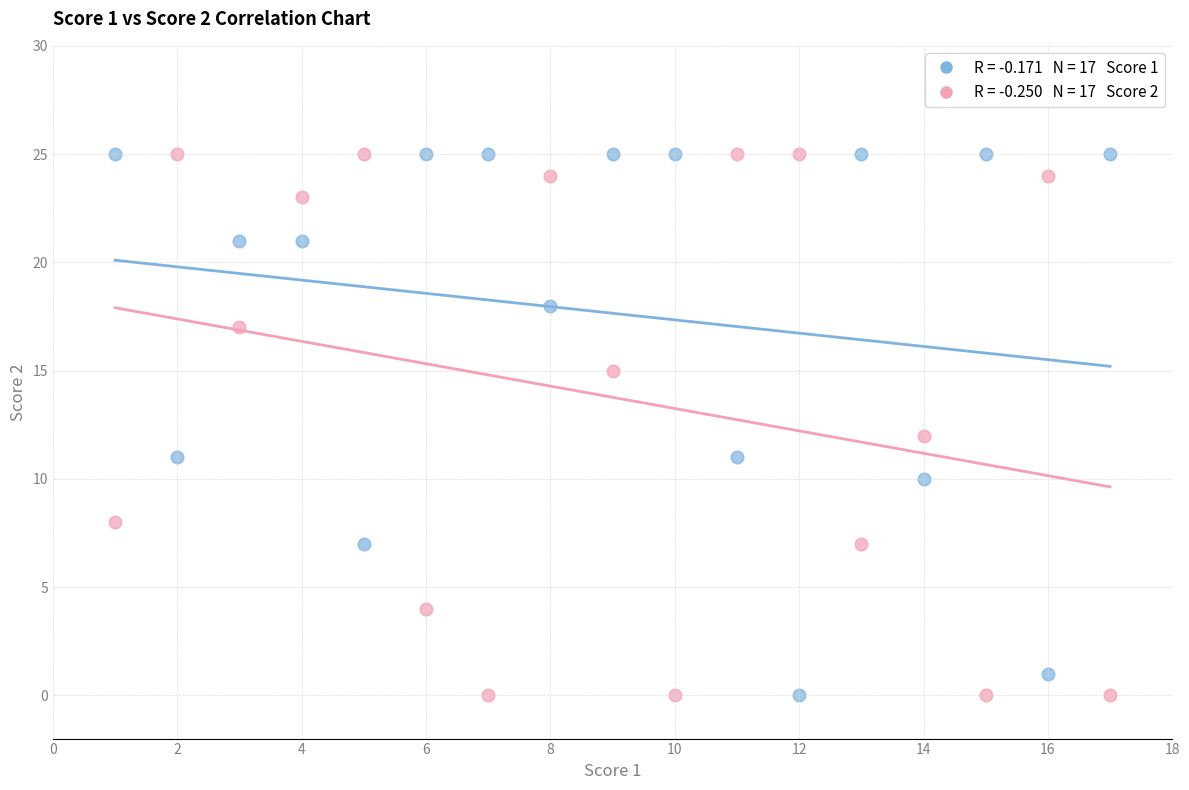

Across all data points, what is the range of Y values (max minus min)?

25